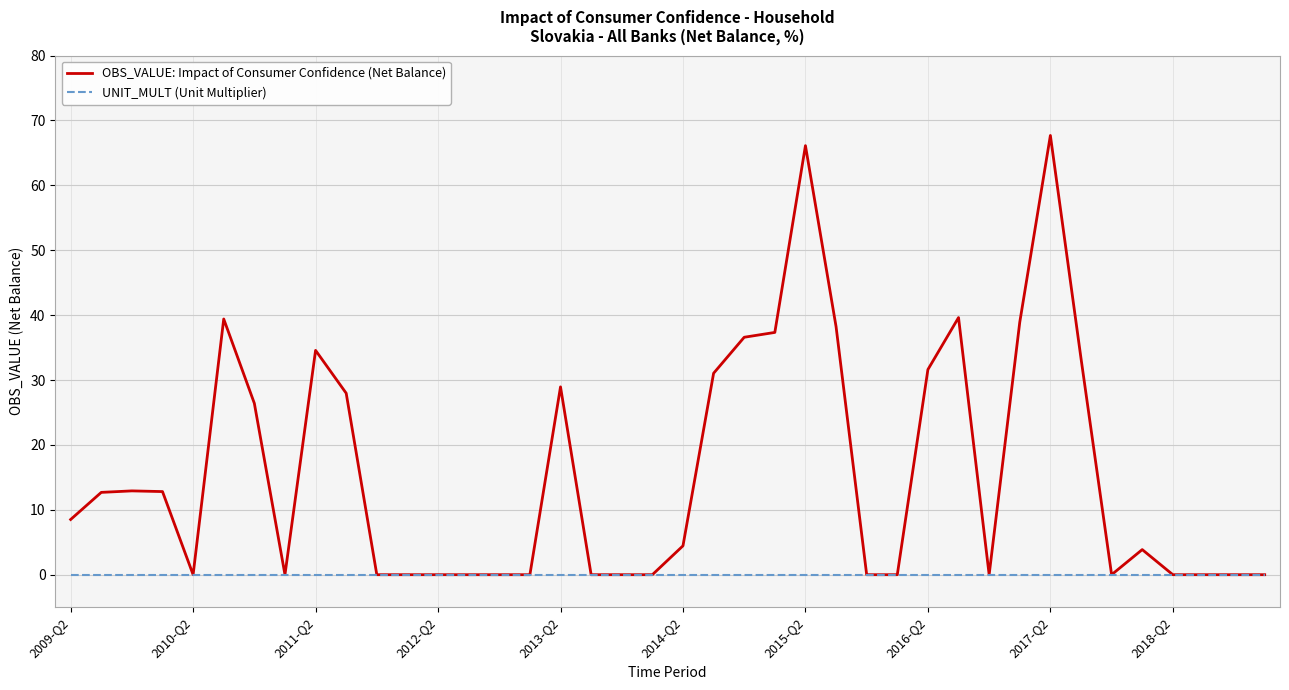

Which series has the largest range (max minus min)?

OBS_VALUE: Impact of Consumer Confidence (Net Balance)